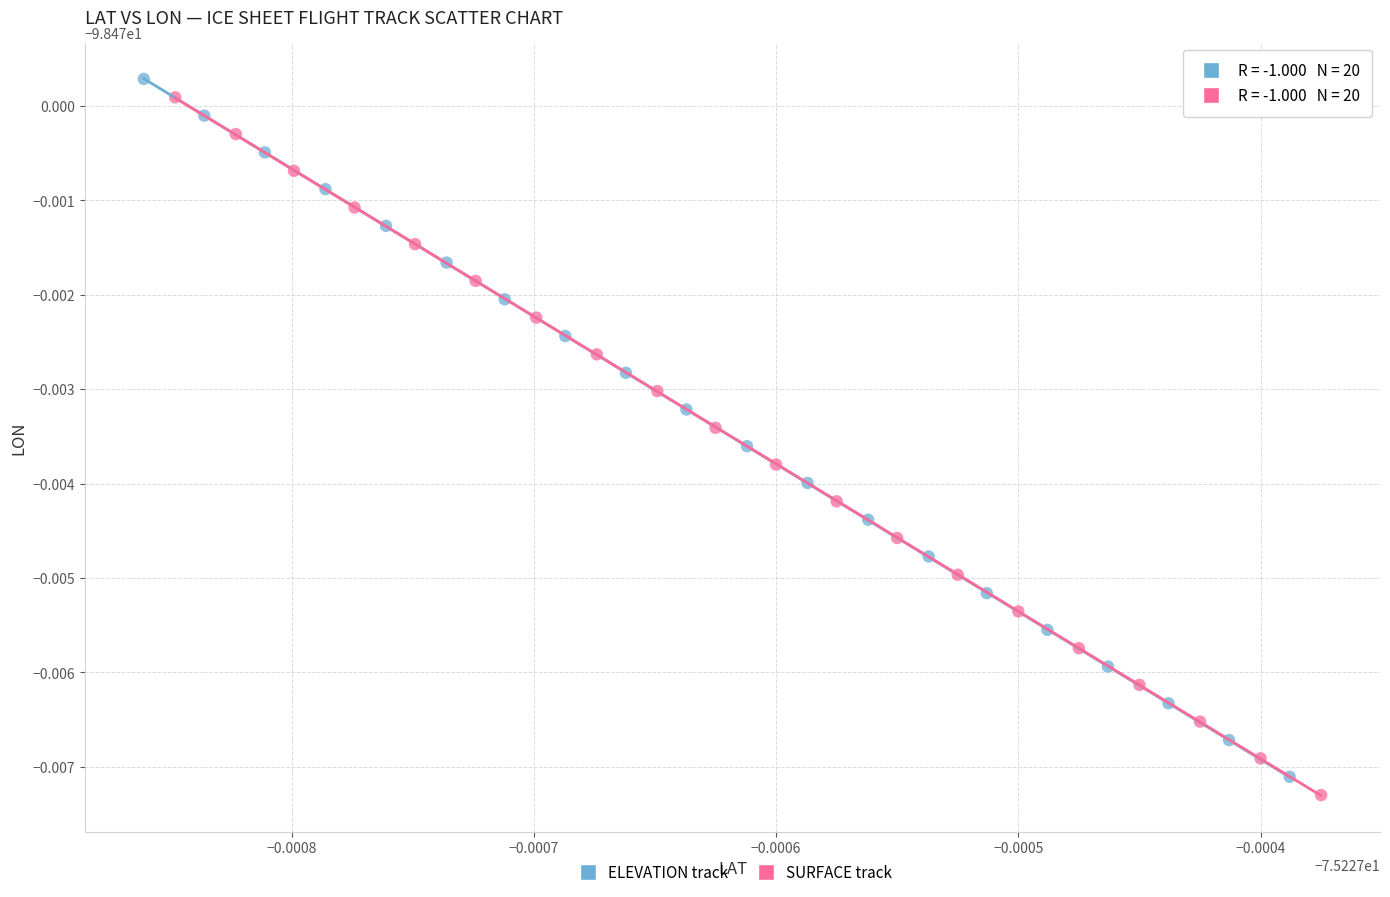

Which series reaches the maximum Y coordinate?

ELEVATION track